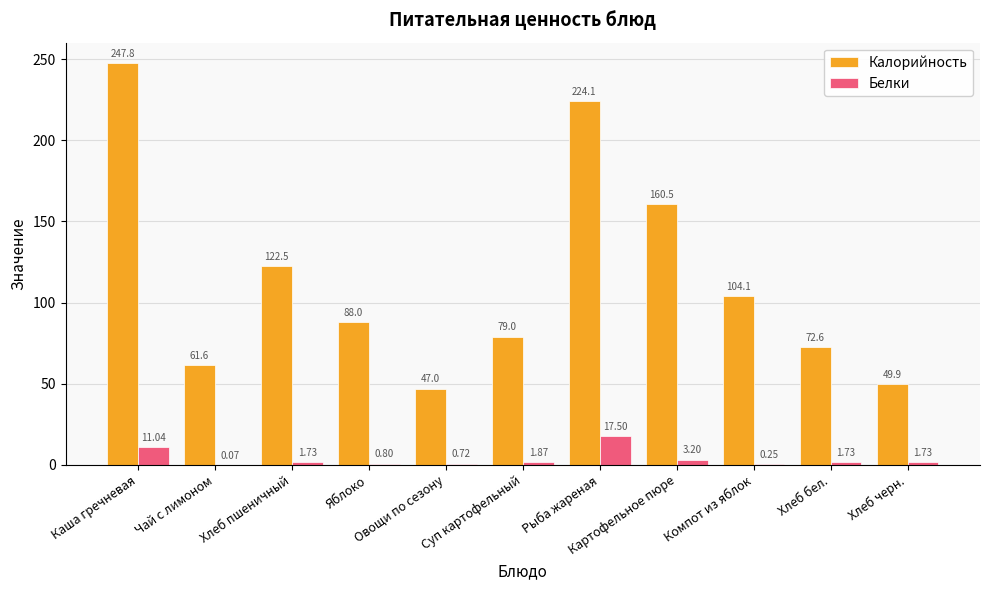

What is the approximate value of Калорийность at Овощи по сезону?

47.0